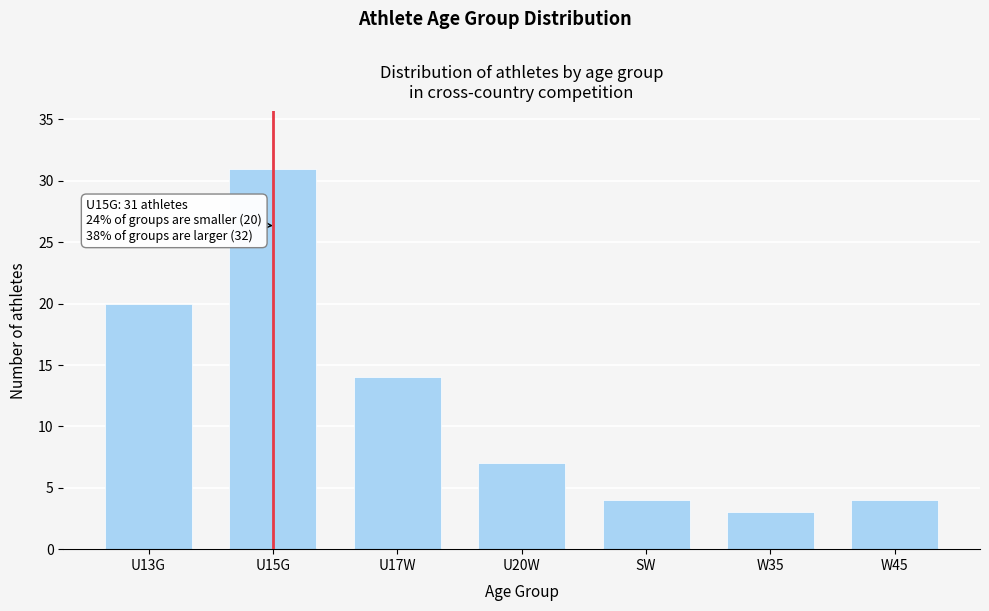

Reading left to right, extract all data points from this chart.

U13G=20	U15G=31	U17W=14	U20W=7	SW=4	W35=3	W45=4